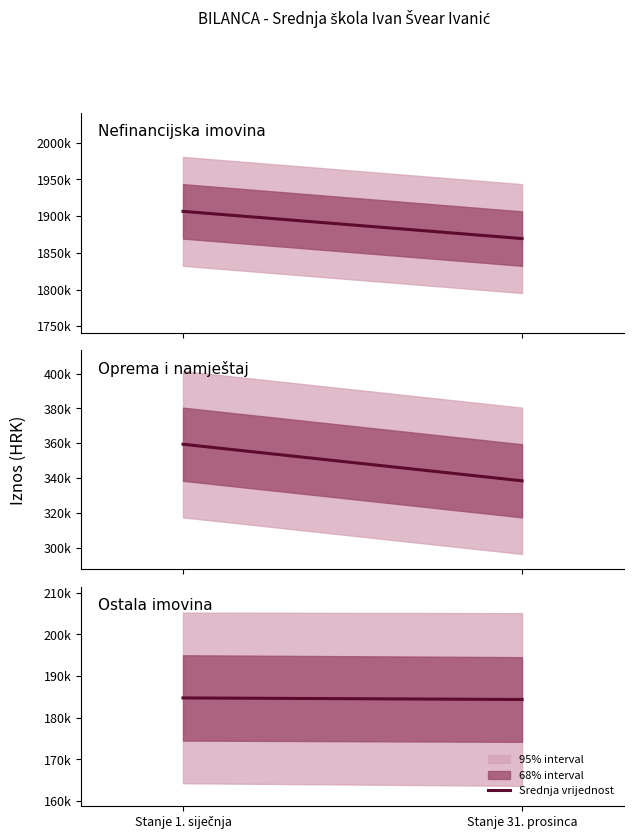

At which category does the chart reach its peak across all series?

Stanje 1. siječnja